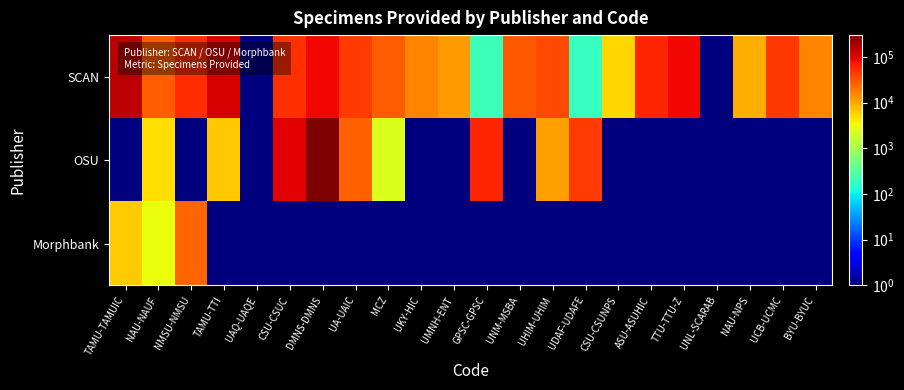

Reading left to right, transcribe all the data shown in this chart.

SCAN: TAMU-TAMUIC=156264.0	NAU-NAUF=28100.0	NMSU-NMSU=52716.0	TAMU-TTI=117751.0	UAQ-UAQE=1.0	CSU-CSUC=50581.0	DMNS-DMNS=84410.0	UA-UAIC=43358.0	MCZ=27132.0	UKY-HIC=15936.0	UMNH-ENT=11951.0	GPSC-GPSC=207.0	UNM-MSBA=28808.0	UHIM-UHIM=34703.0	UDAF-UDAFE=187.0	CSU-CSUNPS=5401.0	ASU-ASUHIC=59228.0	TTU-TTU-Z=85207.0	UNL-SCARAB=1.0	NAU-NPS=9382.0	UCB-UCMC=45588.0	BYU-BYUC=16114.0
OSU: TAMU-TAMUIC=0.5	NAU-NAUF=4981.0	NMSU-NMSU=0.5	TAMU-TTI=6514.0	UAQ-UAQE=0.5	CSU-CSUC=98439.0	DMNS-DMNS=302496.0	UA-UAIC=25775.0	MCZ=2388.0	UKY-HIC=0.5	UMNH-ENT=0.5	GPSC-GPSC=57722.0	UNM-MSBA=0.5	UHIM-UHIM=11649.0	UDAF-UDAFE=43067.0	CSU-CSUNPS=0.5	ASU-ASUHIC=0.5	TTU-TTU-Z=0.5	UNL-SCARAB=0.5	NAU-NPS=0.5	UCB-UCMC=0.5	BYU-BYUC=0.5
Morphbank: TAMU-TAMUIC=6434.0	NAU-NAUF=3063.0	NMSU-NMSU=24529.0	TAMU-TTI=0.5	UAQ-UAQE=0.5	CSU-CSUC=0.5	DMNS-DMNS=0.5	UA-UAIC=0.5	MCZ=0.5	UKY-HIC=0.5	UMNH-ENT=0.5	GPSC-GPSC=0.5	UNM-MSBA=0.5	UHIM-UHIM=0.5	UDAF-UDAFE=0.5	CSU-CSUNPS=0.5	ASU-ASUHIC=0.5	TTU-TTU-Z=0.5	UNL-SCARAB=0.5	NAU-NPS=0.5	UCB-UCMC=0.5	BYU-BYUC=0.5